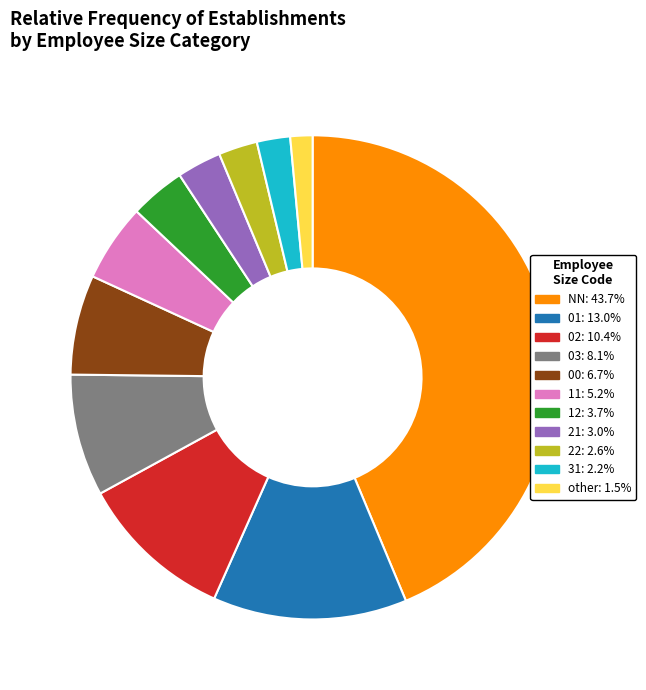

Does other account for over 50% of the chart?

No